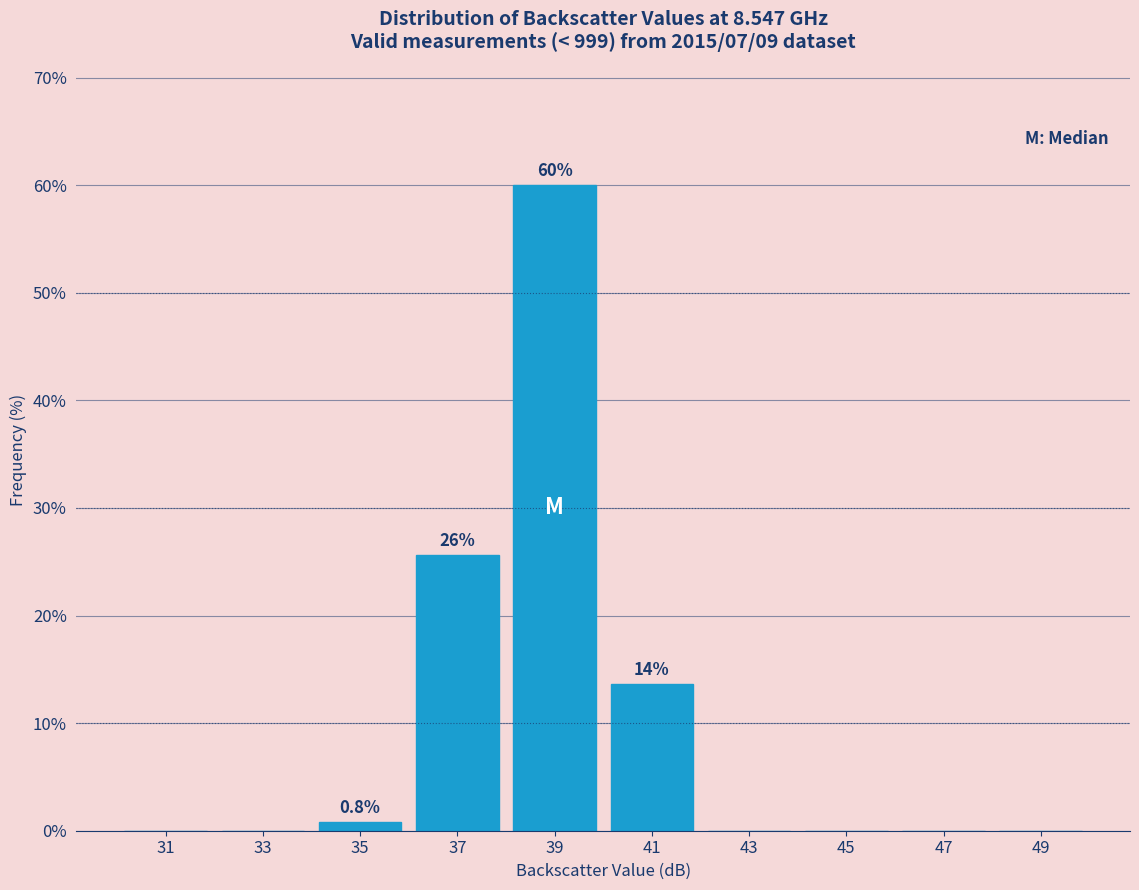

Over which range of the x-axis is the bar tallest?

38 to 40